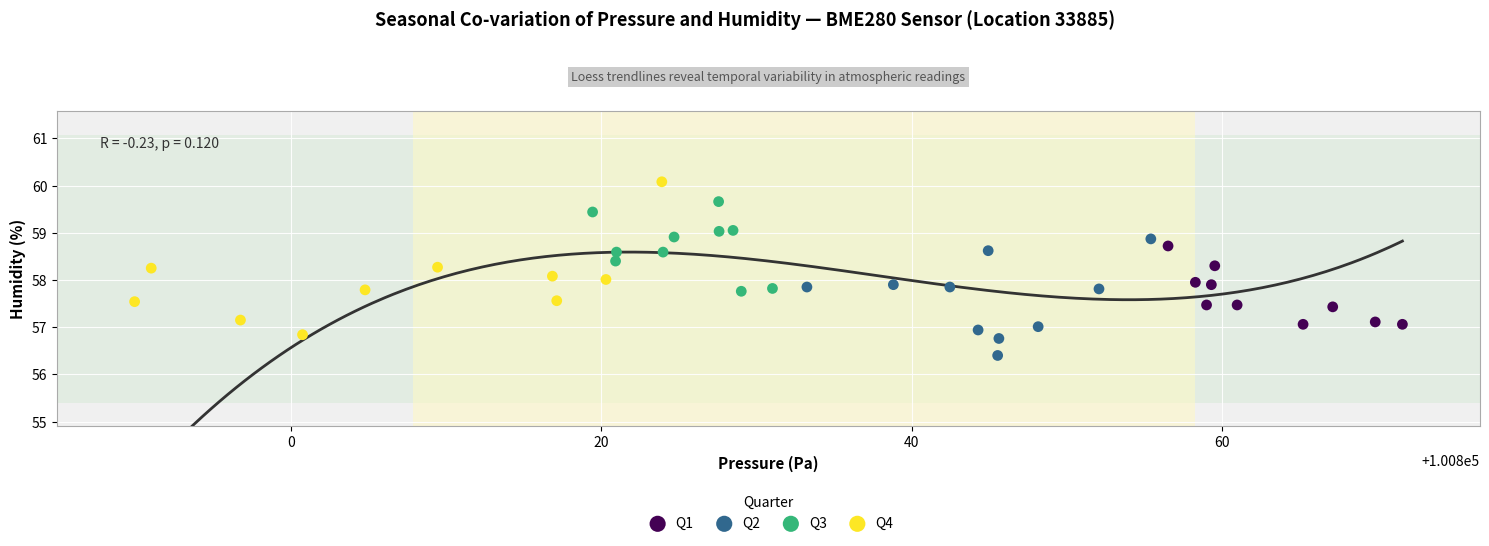

Which series has the widest spread of Y values?

Q4